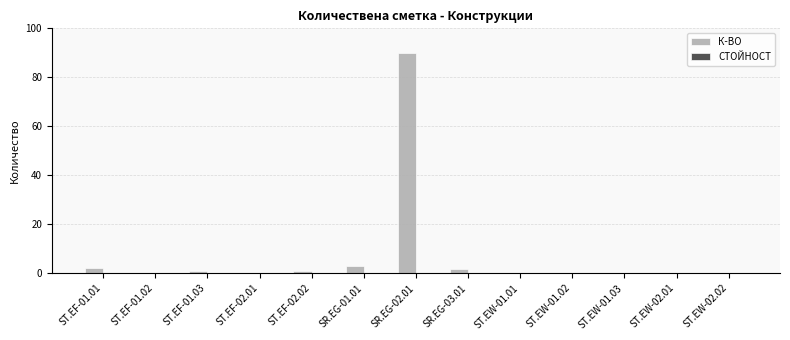

Is it true that the value at ST.EF-01.02 is 0.0?

True